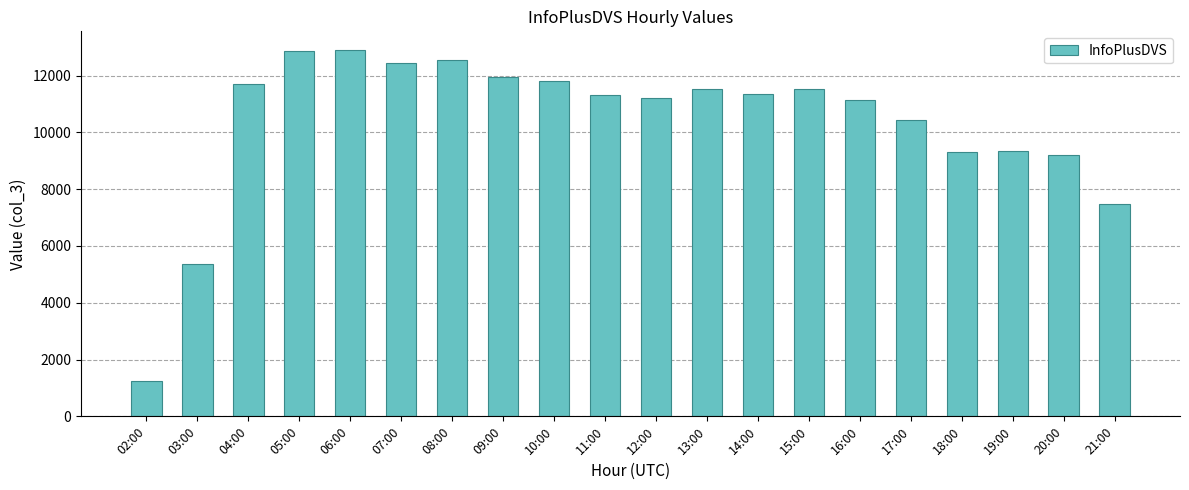

At which label is the value closest to 7086?

21:00